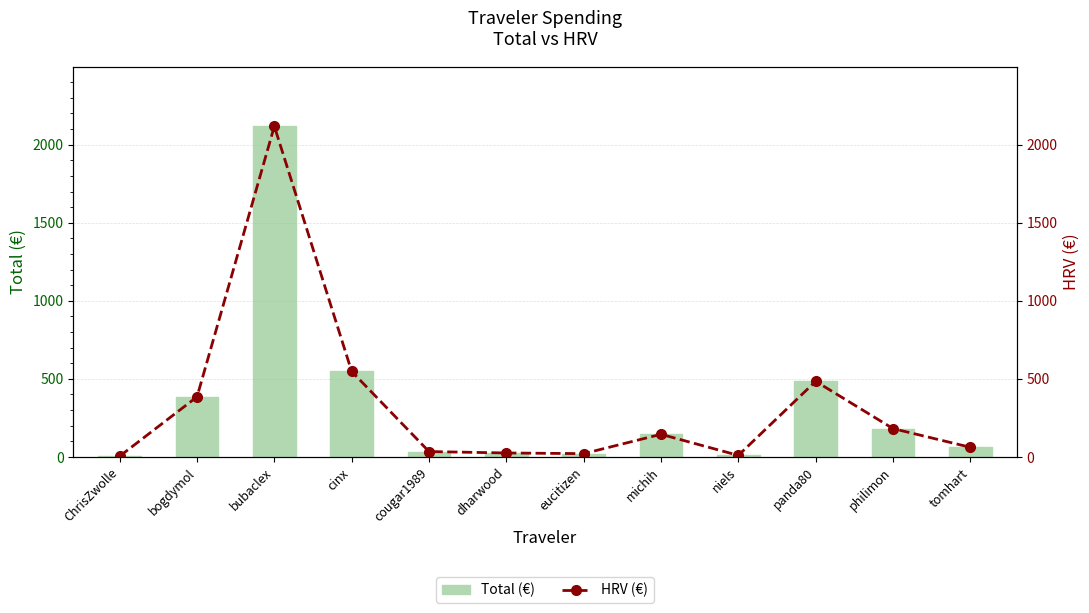

Where is HRV (€) nearest to the value 1061?

cinx